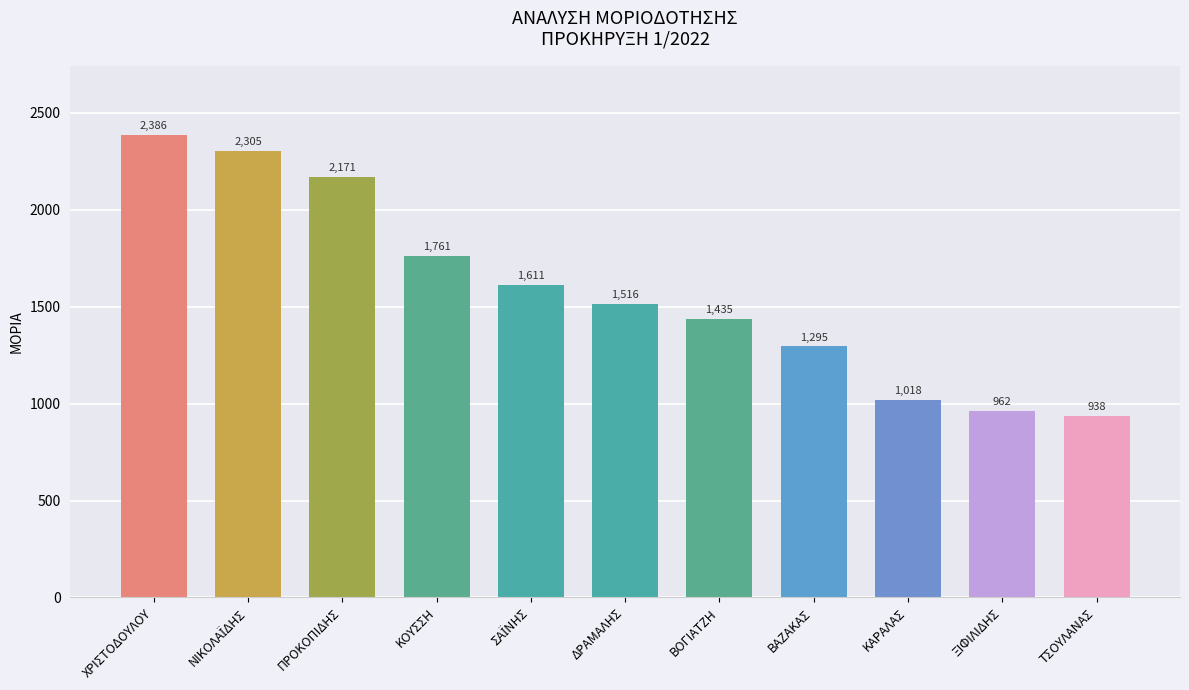

What is the ratio of the value at ΤΣΟΥΛΑΝΑΣ to the value at ΒΟΓΙΑΤΖΗ?

0.7